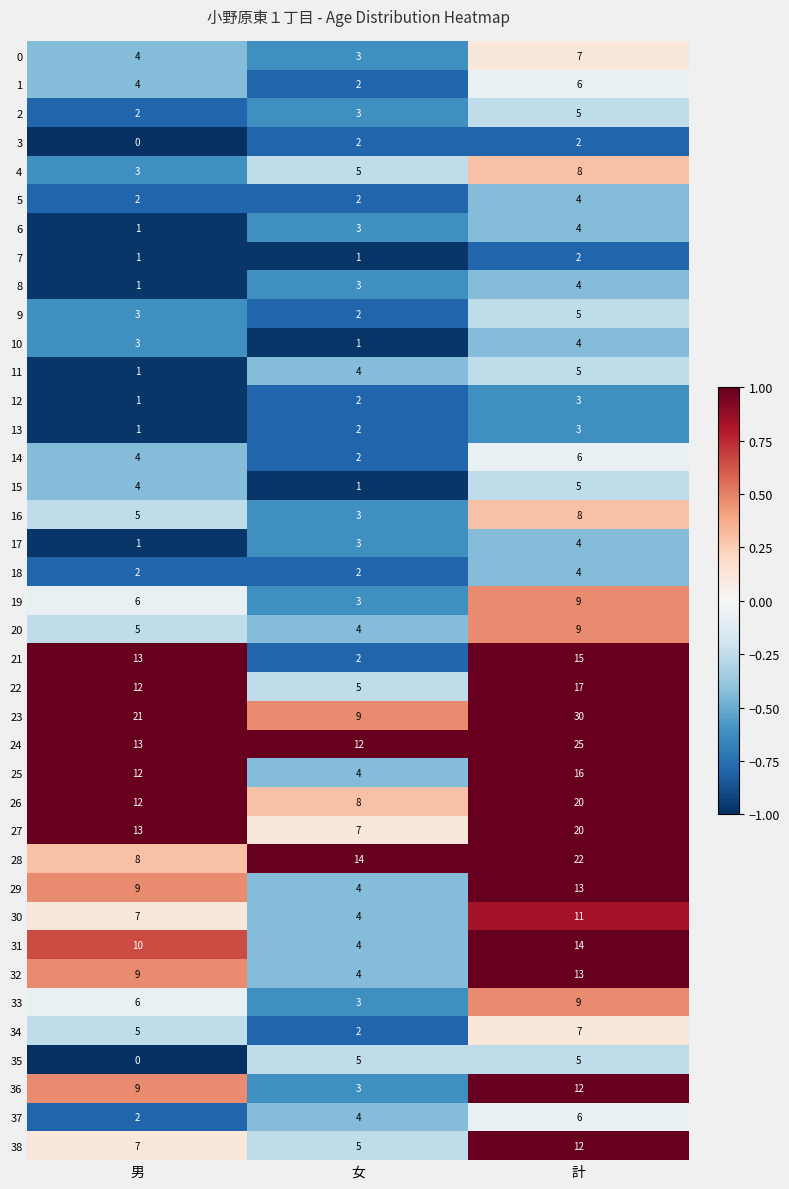

True or false: 24 has a value of 25 at 計.

True